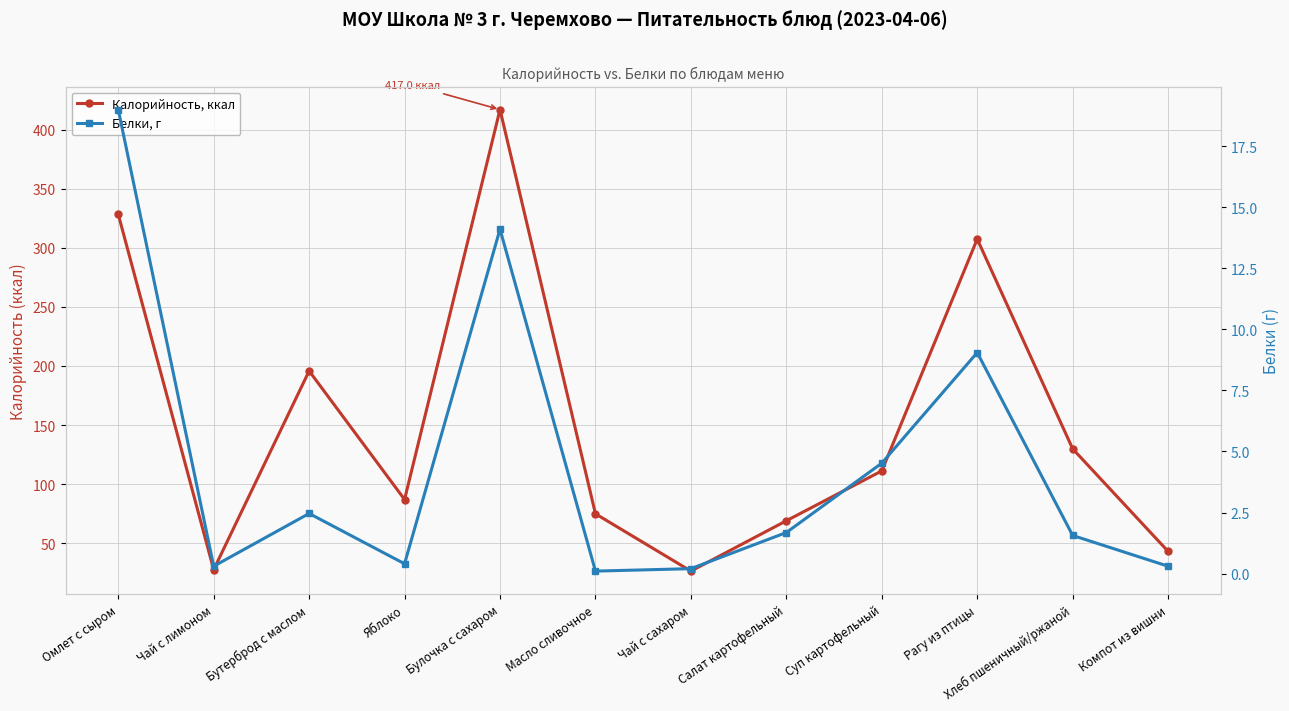

How many data points in Калорийность, ккал are less than 111?

6